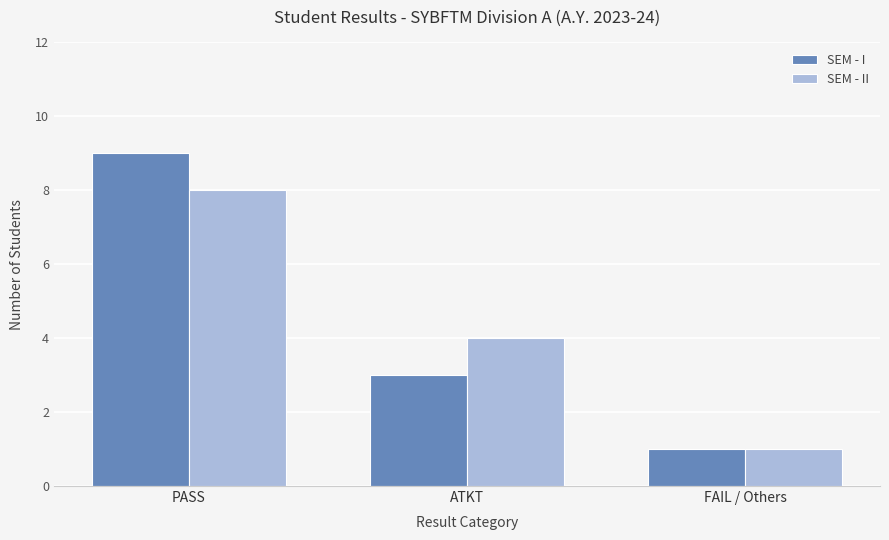

What are all the series names shown in the legend?

SEM - I, SEM - II